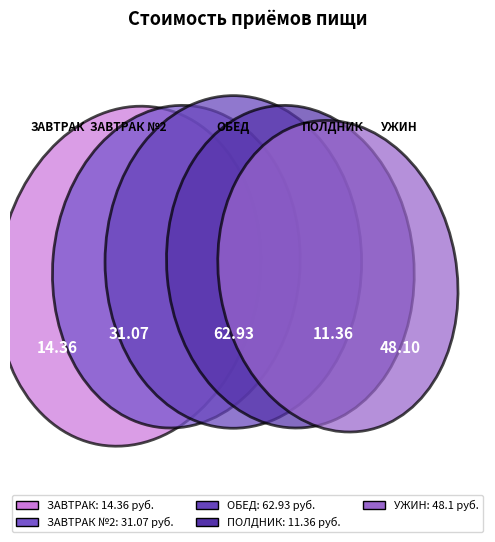

Does any single category account for the majority?

No